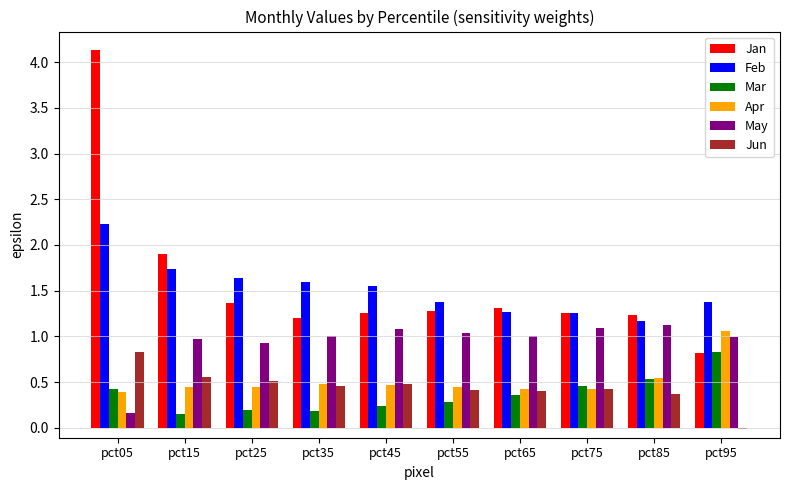

How many positive values does the Jun series have?

9